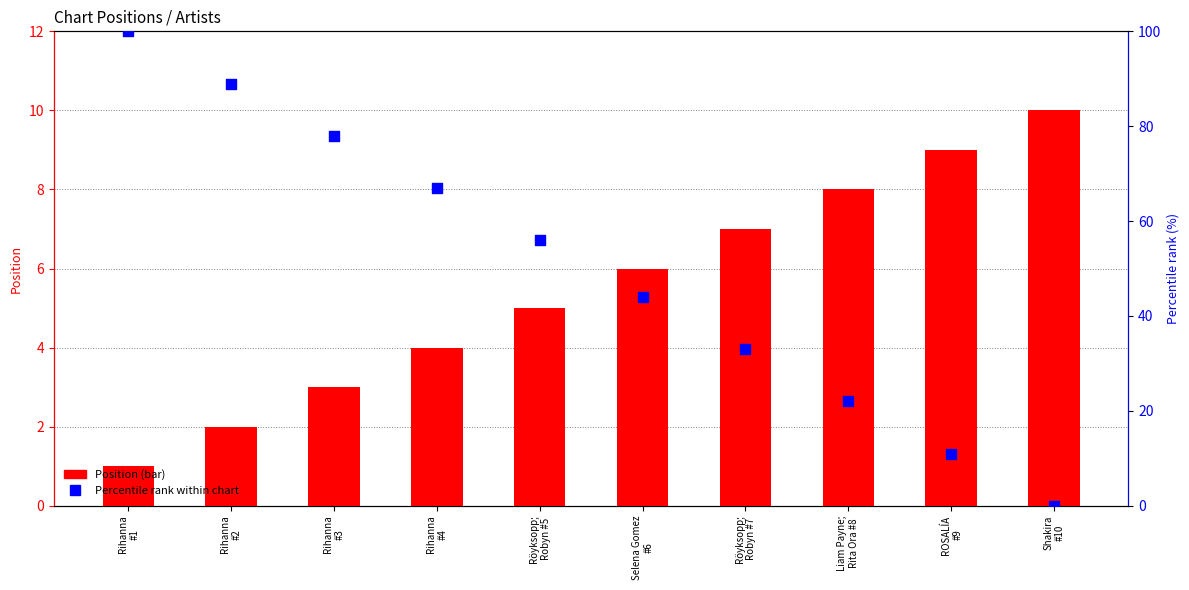

Which series reaches the maximum Y coordinate?

Percentile rank within chart